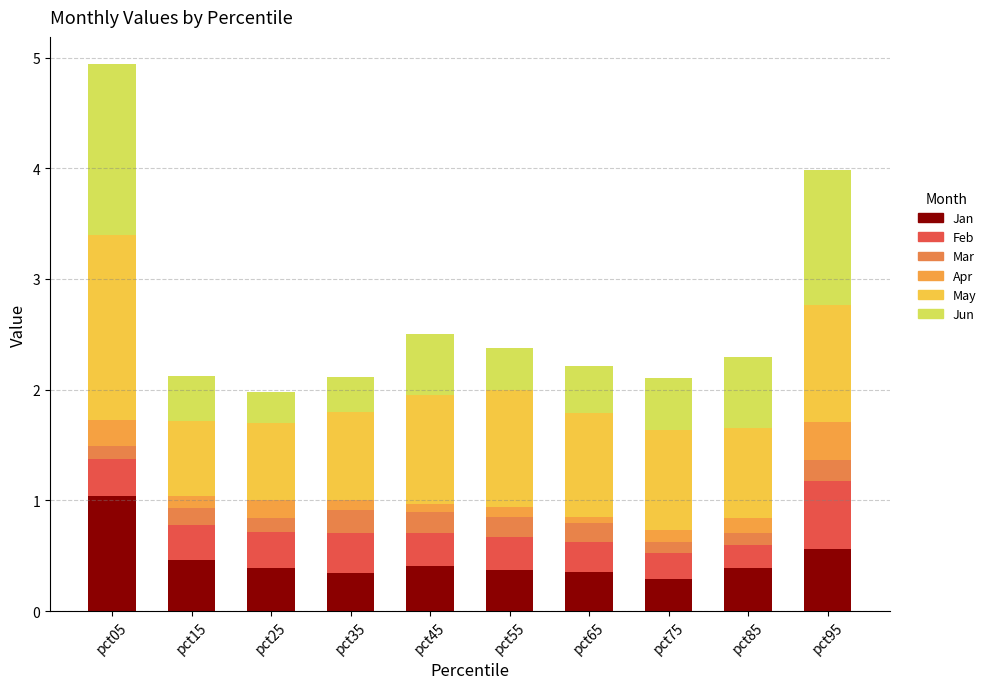

Is it true that May equals 1.6 at pct55?

False